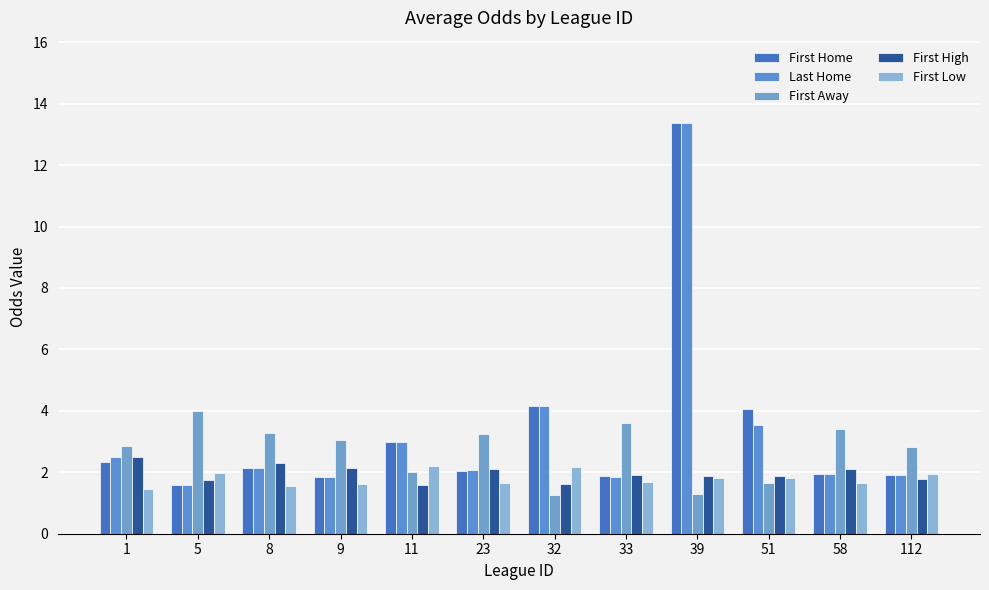

What is the sum of all First Away values?

32.5